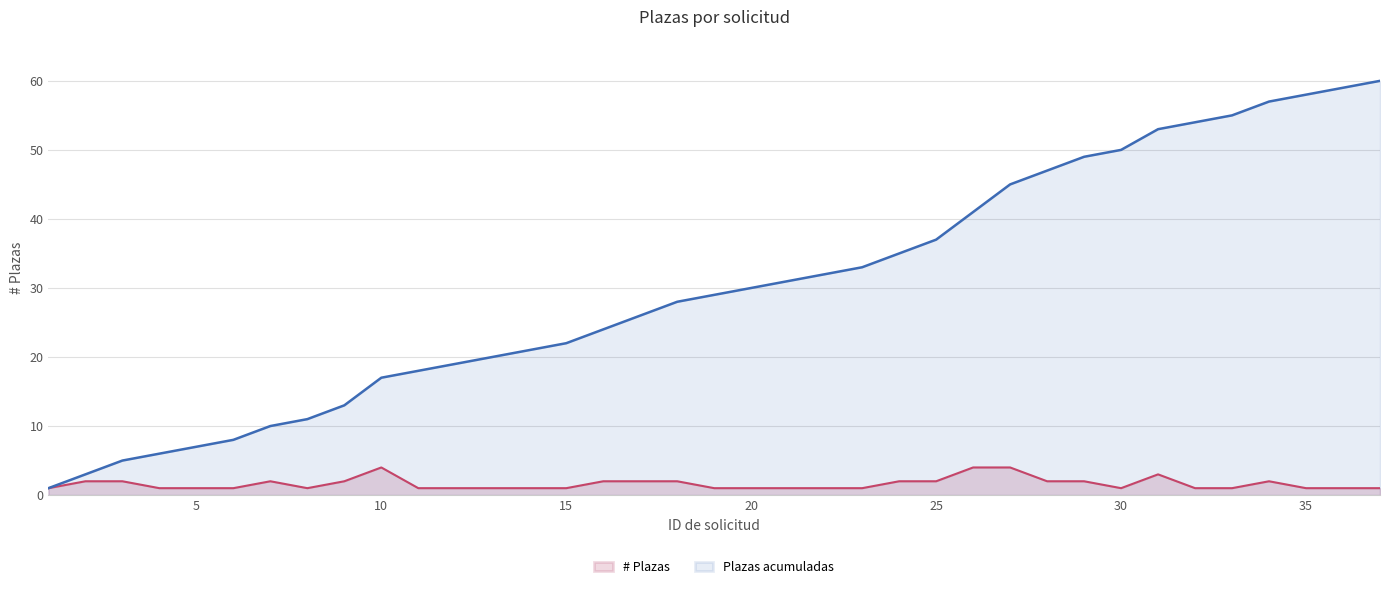

The value at 36 is 1. True or false?

False